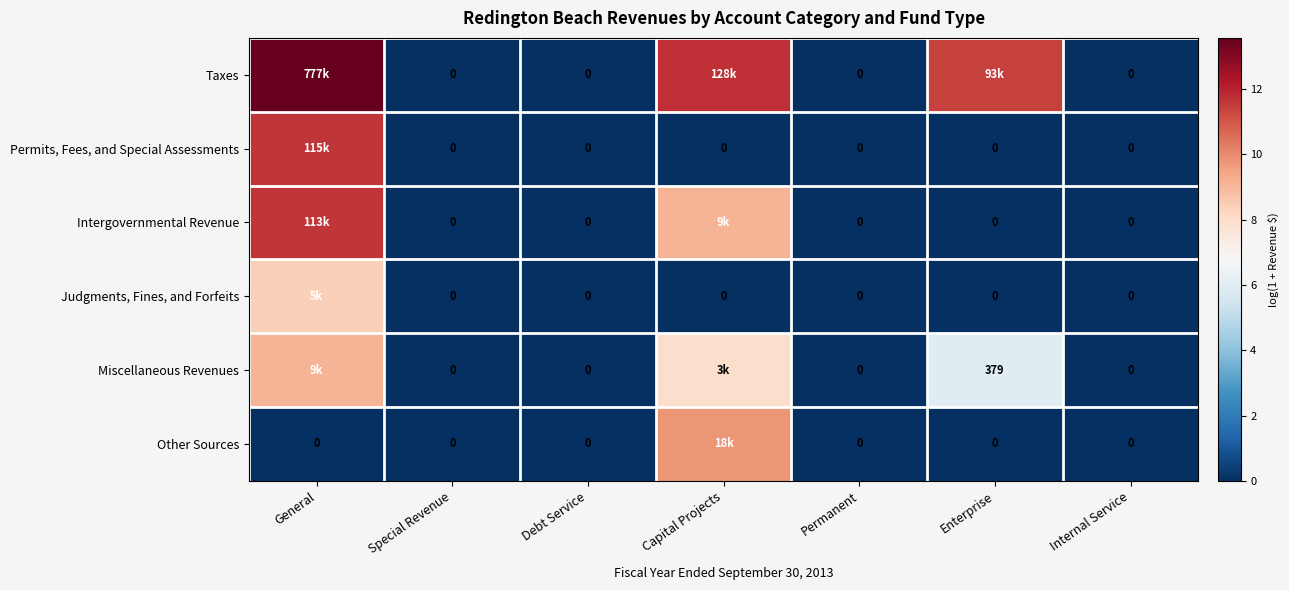

Which series has the widest spread of values?

Taxes